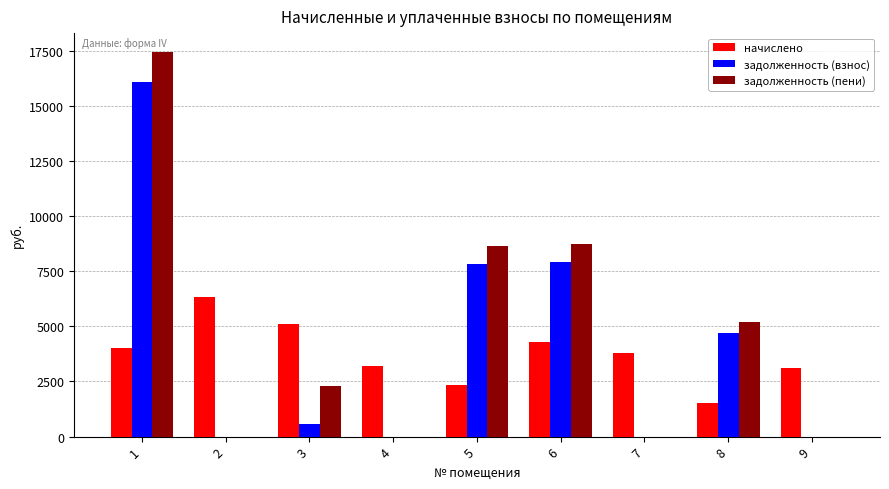

True or false: задолженность (взнос) has a value of 0.0 at 2.

True